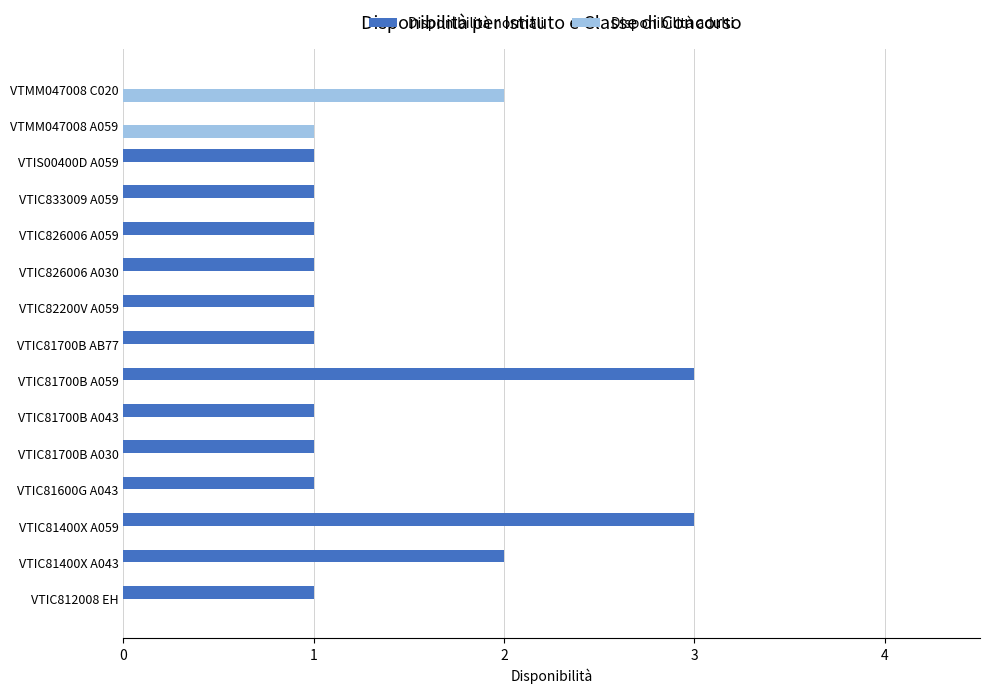

What is the highest value of the Disponibilità normali series?

3